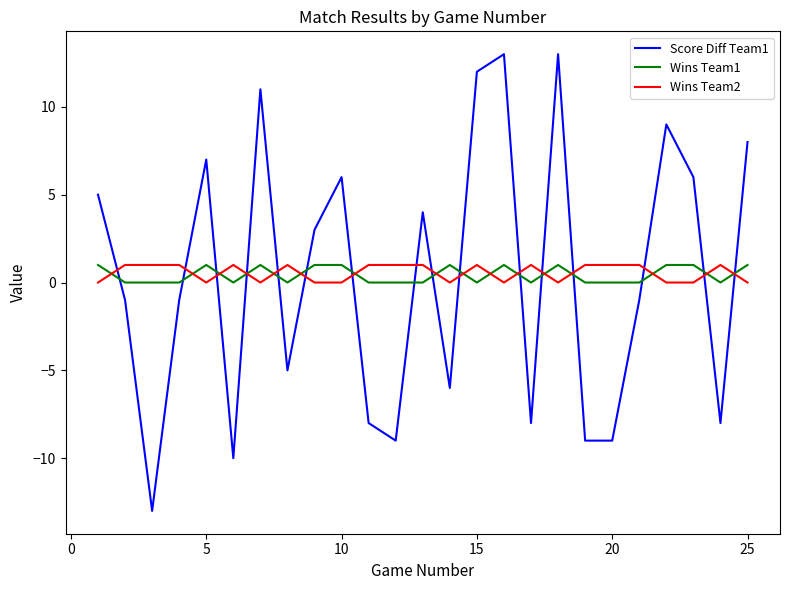

Which series has the widest spread of values?

Score Diff Team1